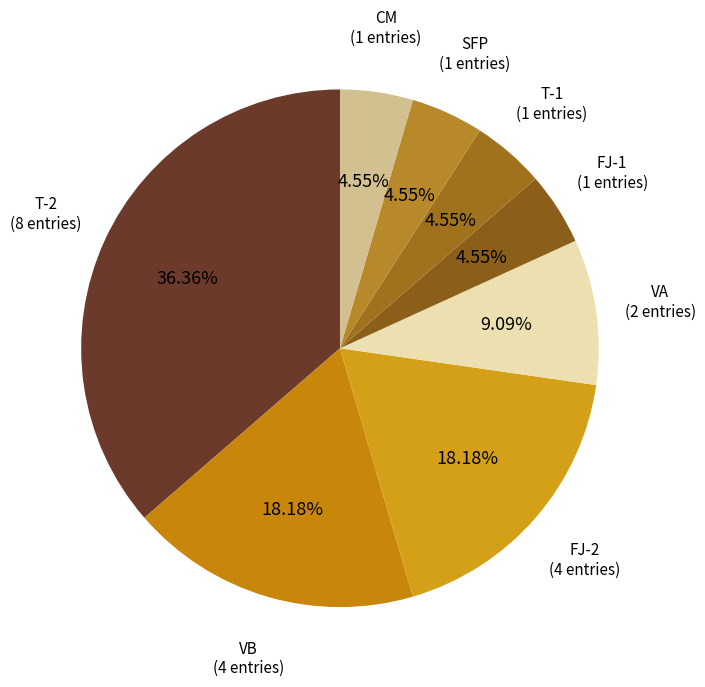

How many slices are in this pie chart?

8